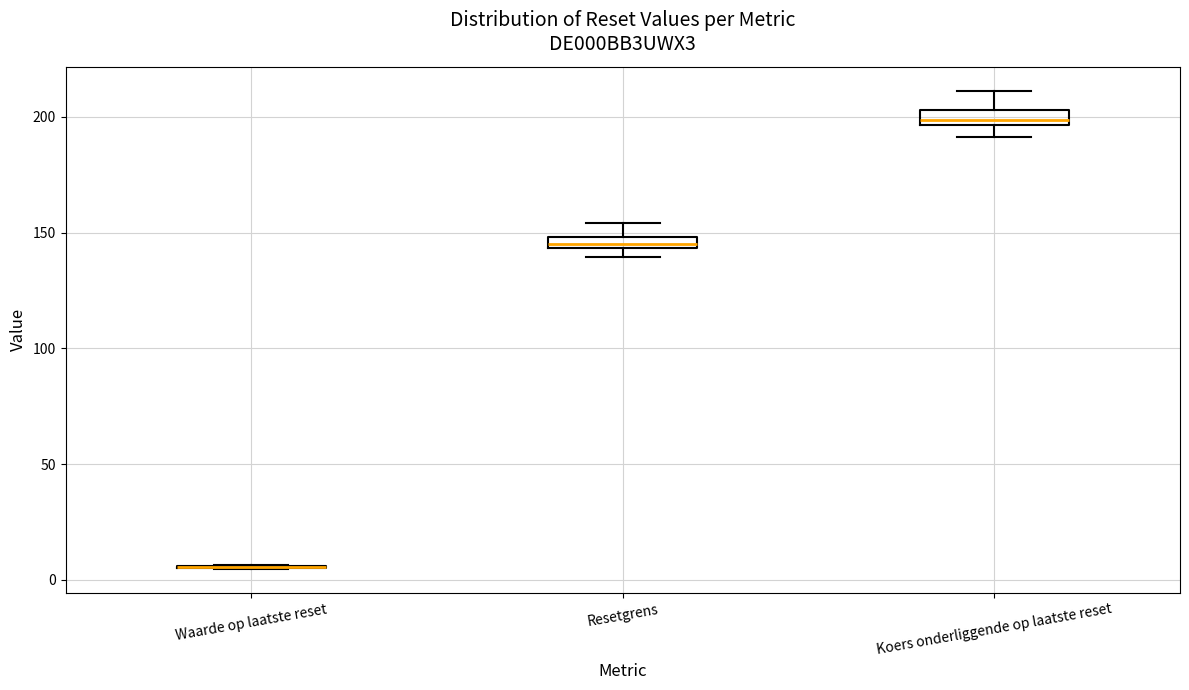

Where does the lower whisker of the box for Koers onderliggende op laatste reset end on the y-axis? The values are not printed on the chart, so give them approximately, as read against the axis.

190